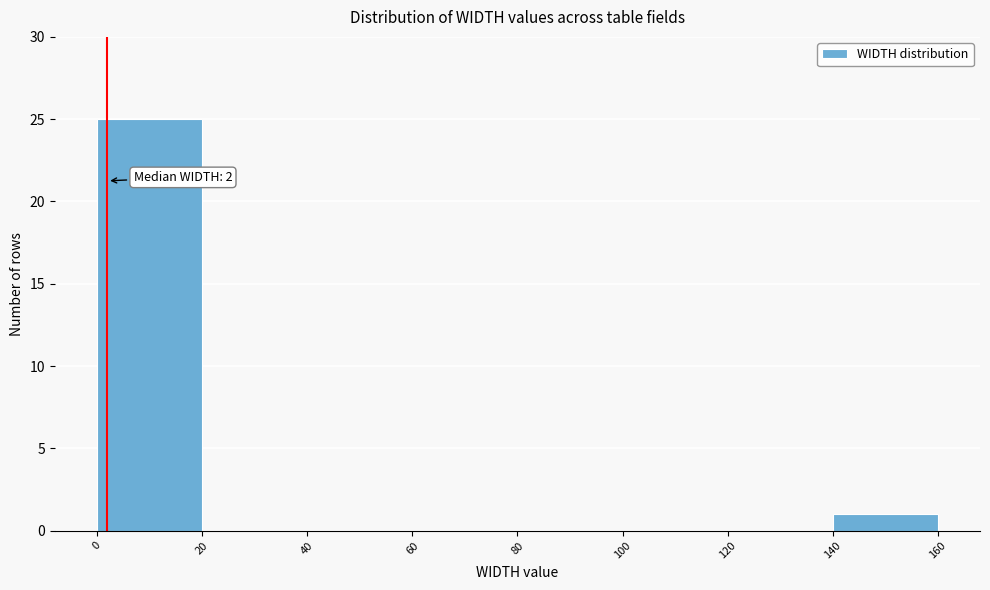

Over which range of the x-axis is the bar tallest?

0 to 20